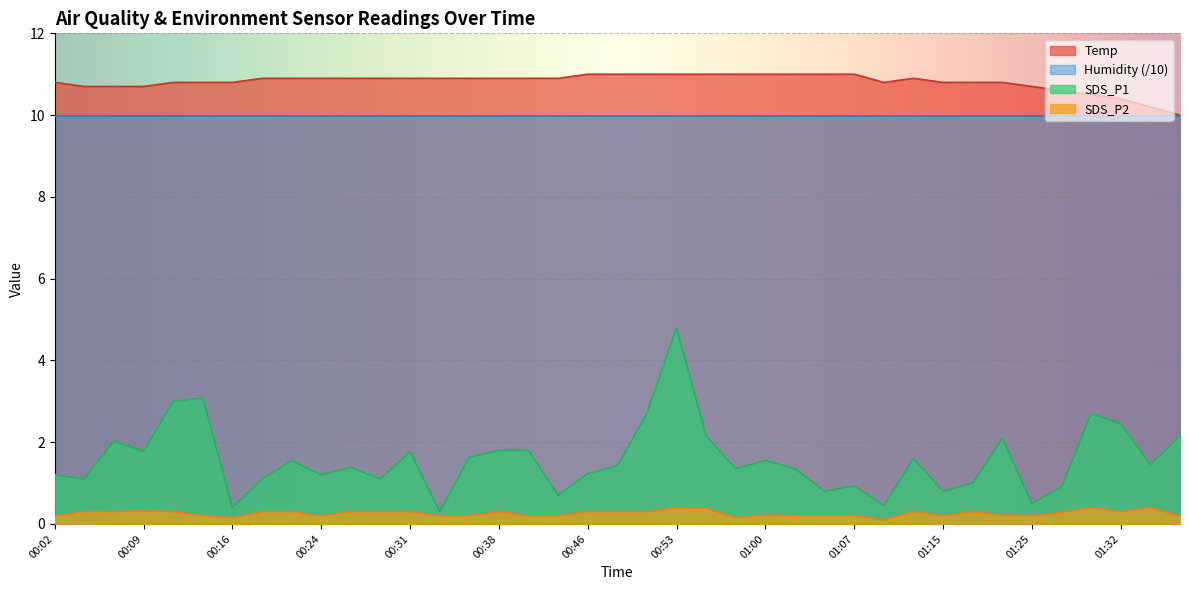

What is the average value of the SDS_P2 series?

0.3